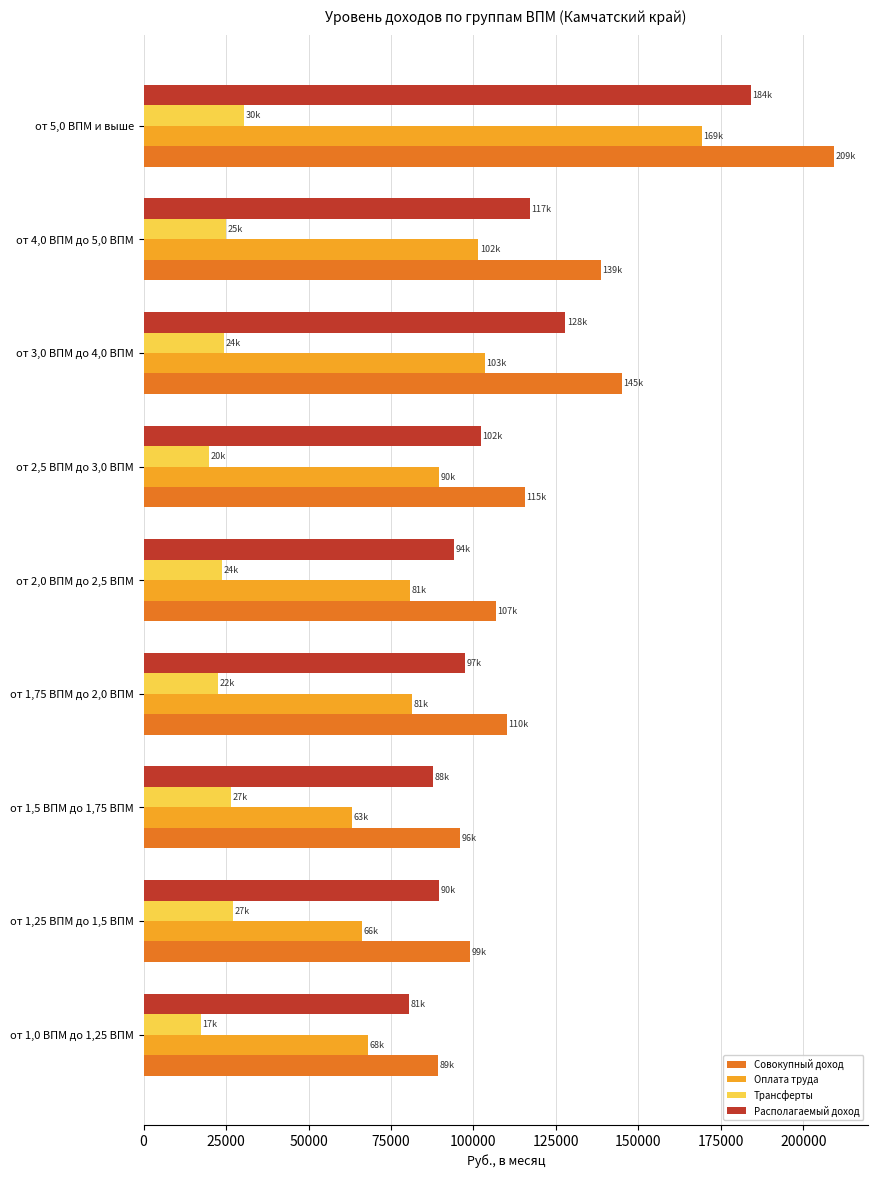

The Располагаемый доход series shows 176556.9 at от 4,0 ВПМ до 5,0 ВПМ. True or false?

False